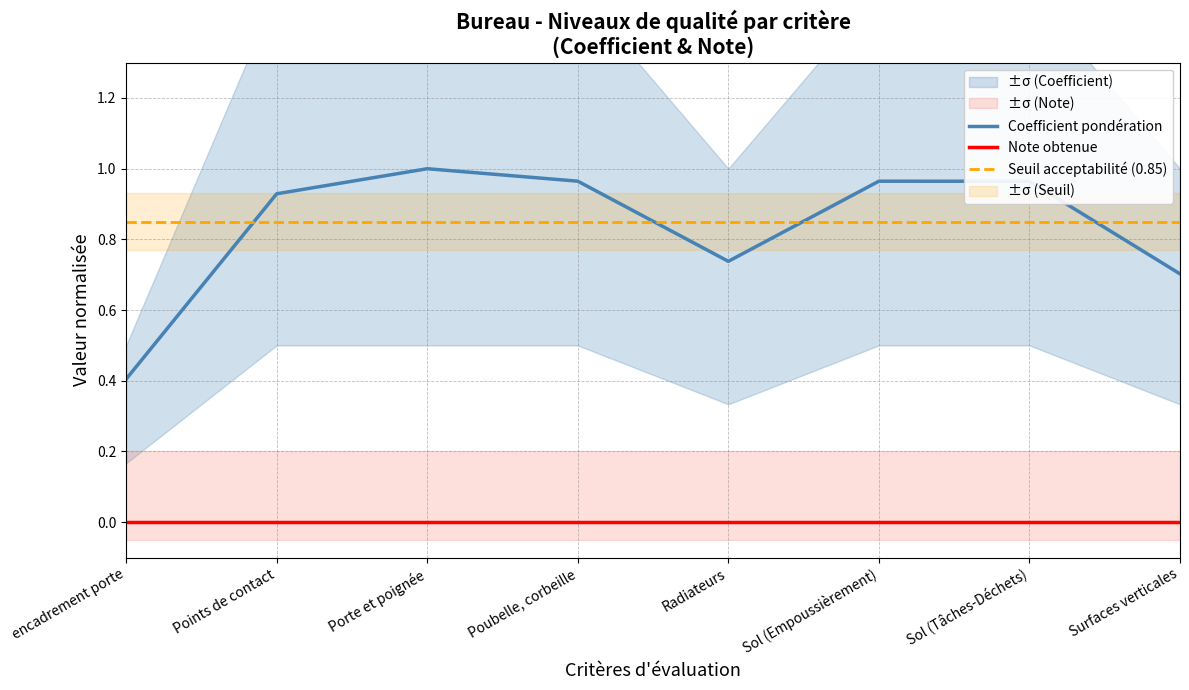

What is the sum of the values at Radiateurs and Sol (Tâches-Déchets)?

1.7